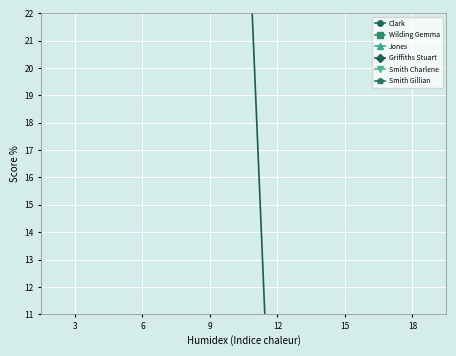

At which label does Smith Gillian first exceed 38?

9